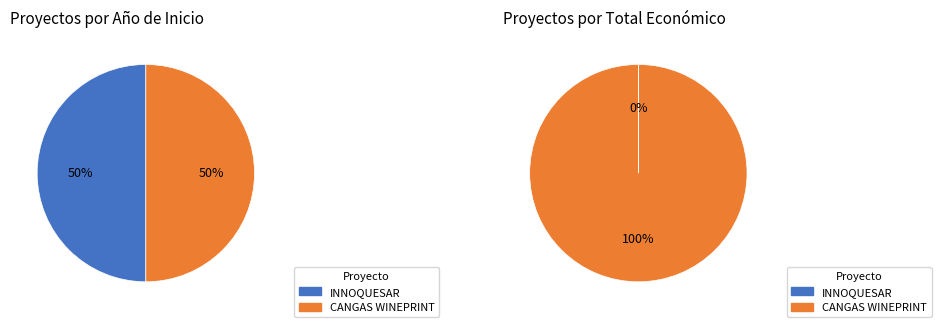

How many slices are in this pie chart?

2